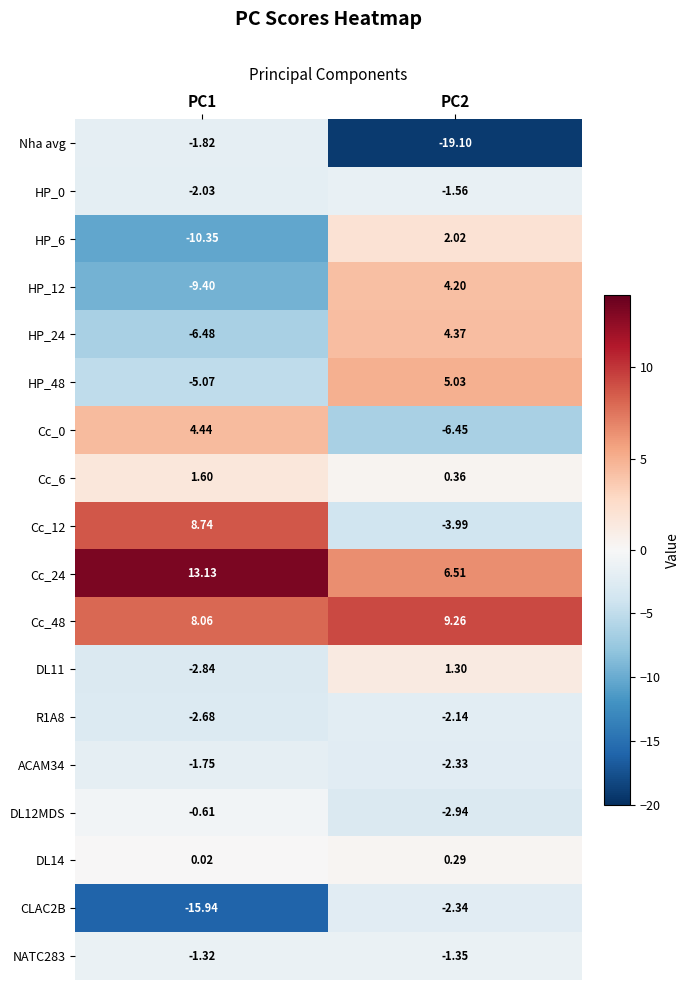

Which series has the largest total across all categories?

Cc_24